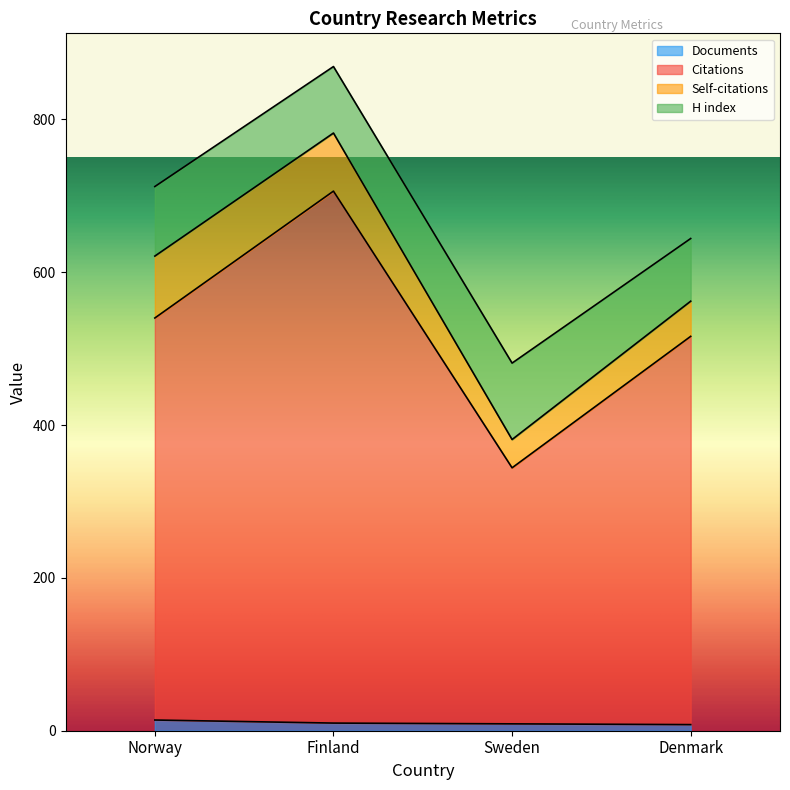

At which category is the sum across all series the highest?

Finland